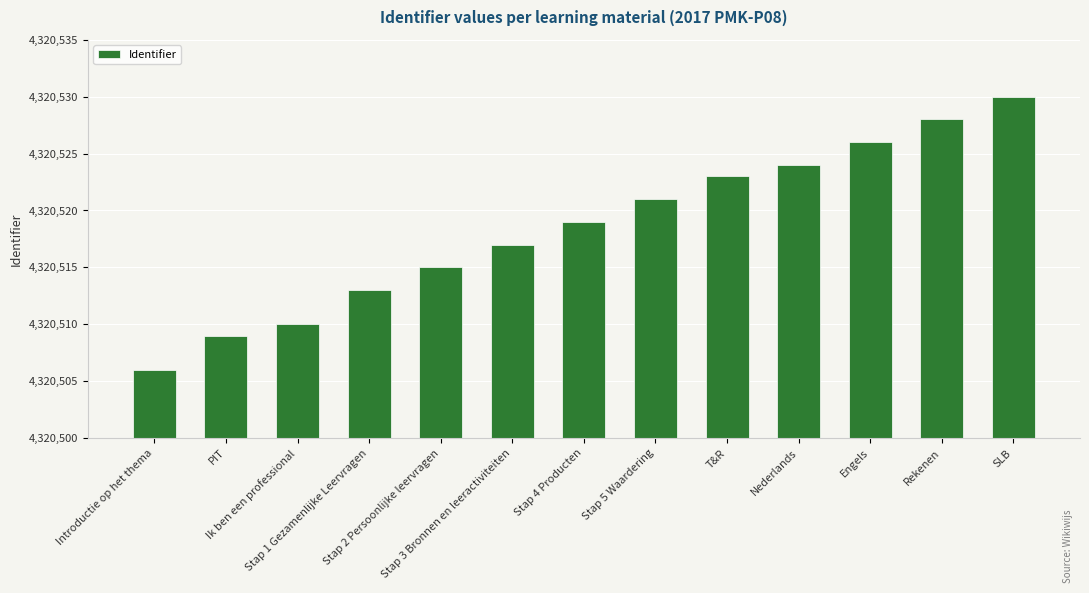

Reading left to right, list all the values displayed in this chart.

Introductie op het thema=4320506	PIT=4320509	Ik ben een professional=4320510	Stap 1 Gezamenlijke Leervragen=4320513	Stap 2 Persoonlijke leervragen=4320515	Stap 3 Bronnen en leeractiviteiten=4320517	Stap 4 Producten=4320519	Stap 5 Waardering=4320521	T&R=4320523	Nederlands=4320524	Engels=4320526	Rekenen=4320528	SLB=4320530